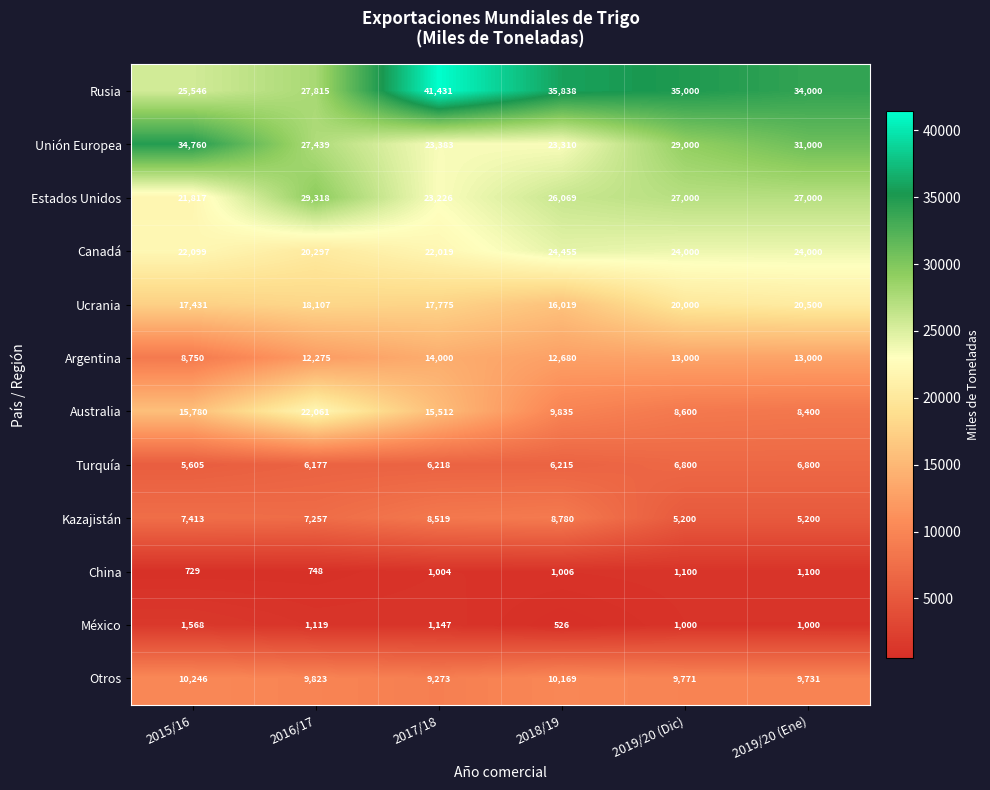

Rank the series by their maximum value, from lowest to highest.

China, México, Turquía, Kazajistán, Otros, Argentina, Ucrania, Australia, Canadá, Estados Unidos, Unión Europea, Rusia